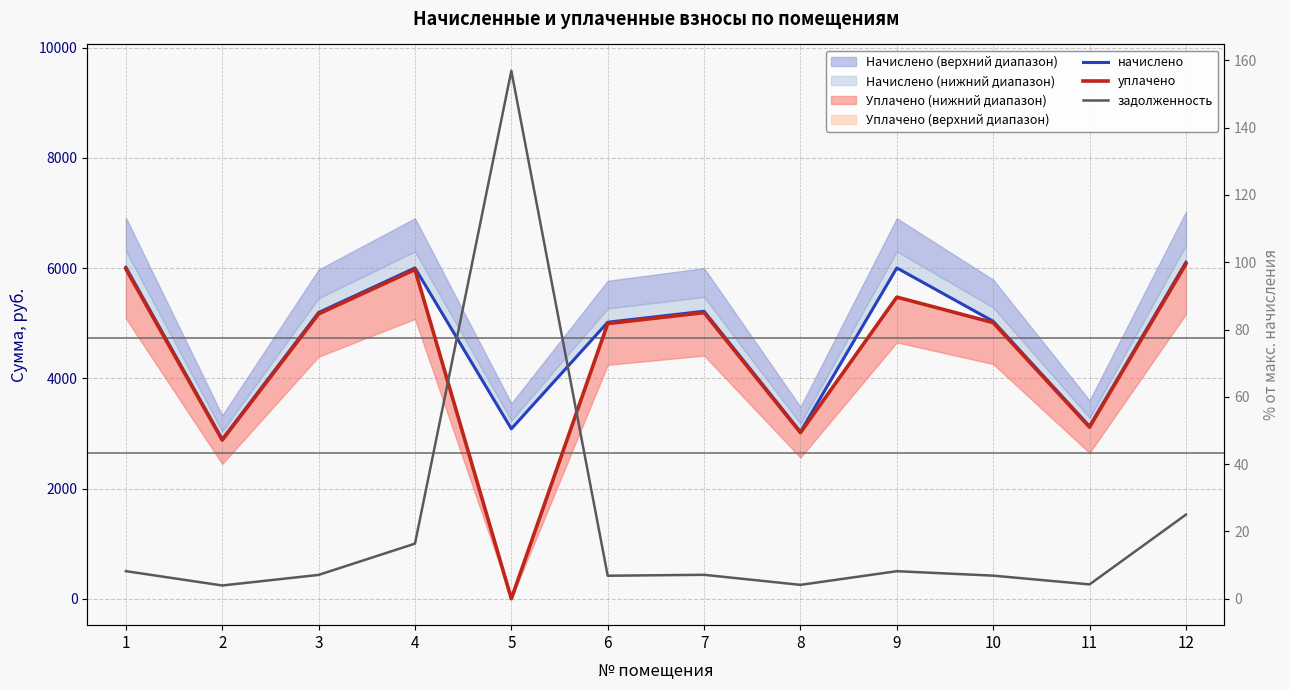

The начислено series shows 1007.8 at 8. True or false?

False